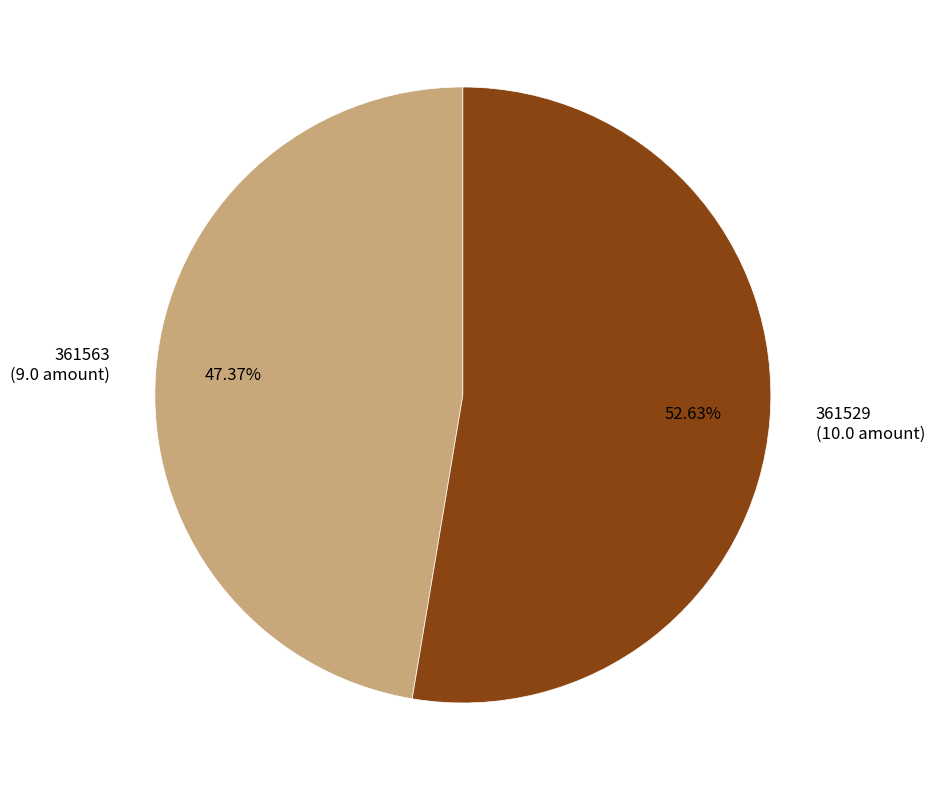

Is it true that 361563 is 36% of the pie?

False